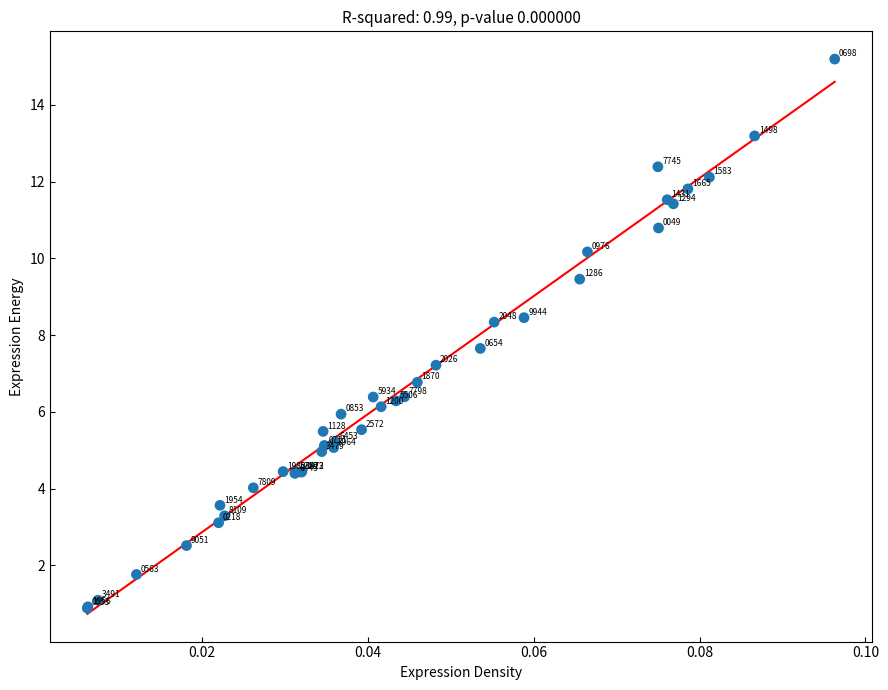

What Y value in the scatter plot is closest to 8?

8.3